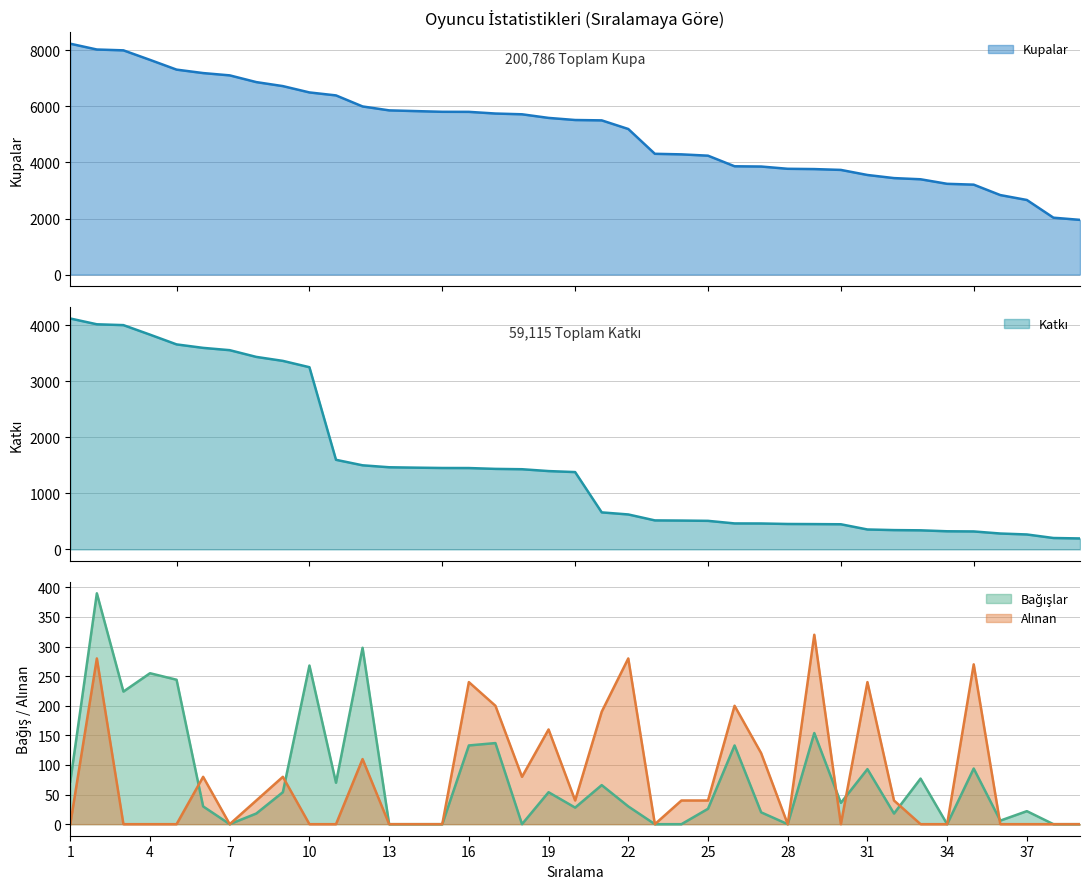

List the labels in order of Kupalar value, smallest first.

39, 38, 37, 36, 35, 34, 33, 32, 31, 30, 29, 28, 27, 26, 25, 24, 23, 22, 21, 20, 19, 18, 17, 16, 15, 14, 13, 12, 11, 10, 9, 8, 7, 6, 5, 4, 3, 2, 1